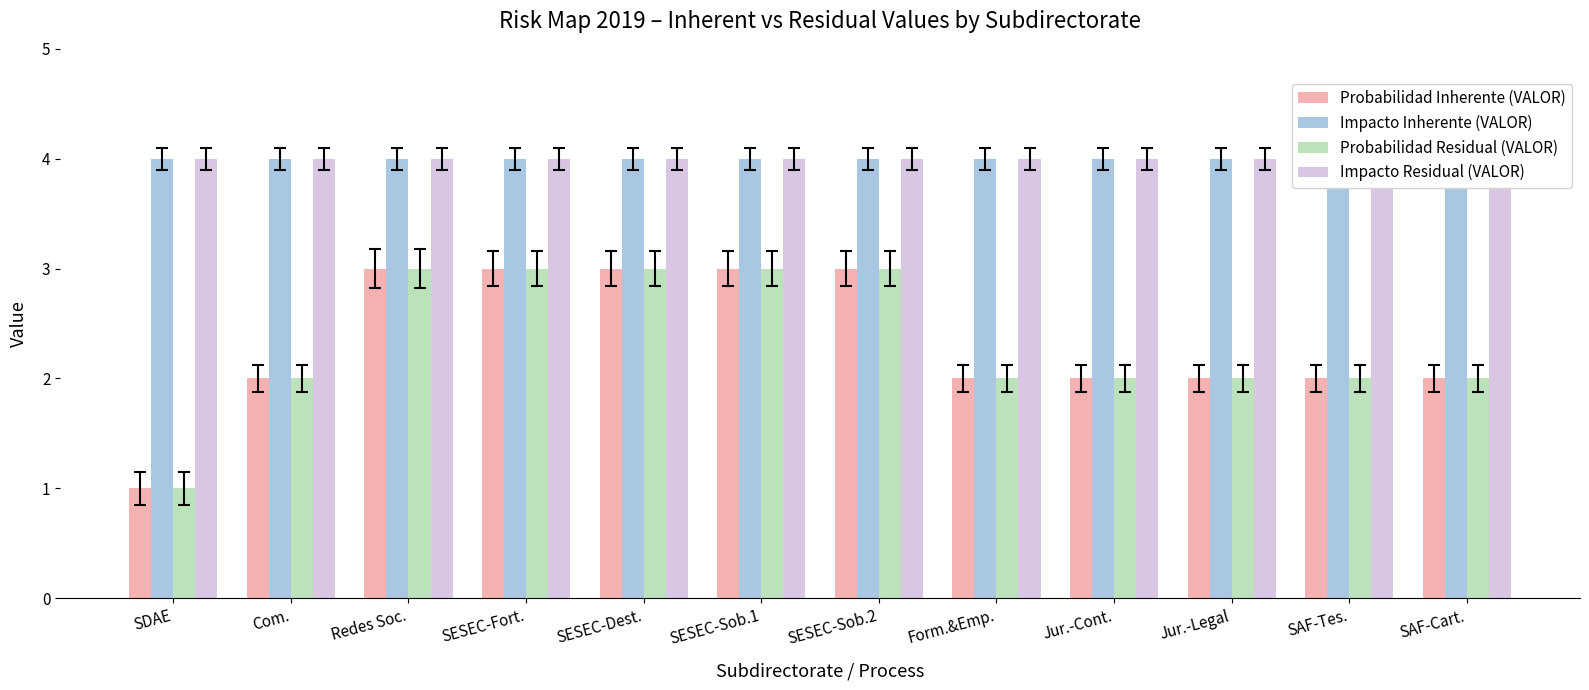

What is the sum of the Impacto Inherente (VALOR) values at SDAE and SAF-Cart.?

8